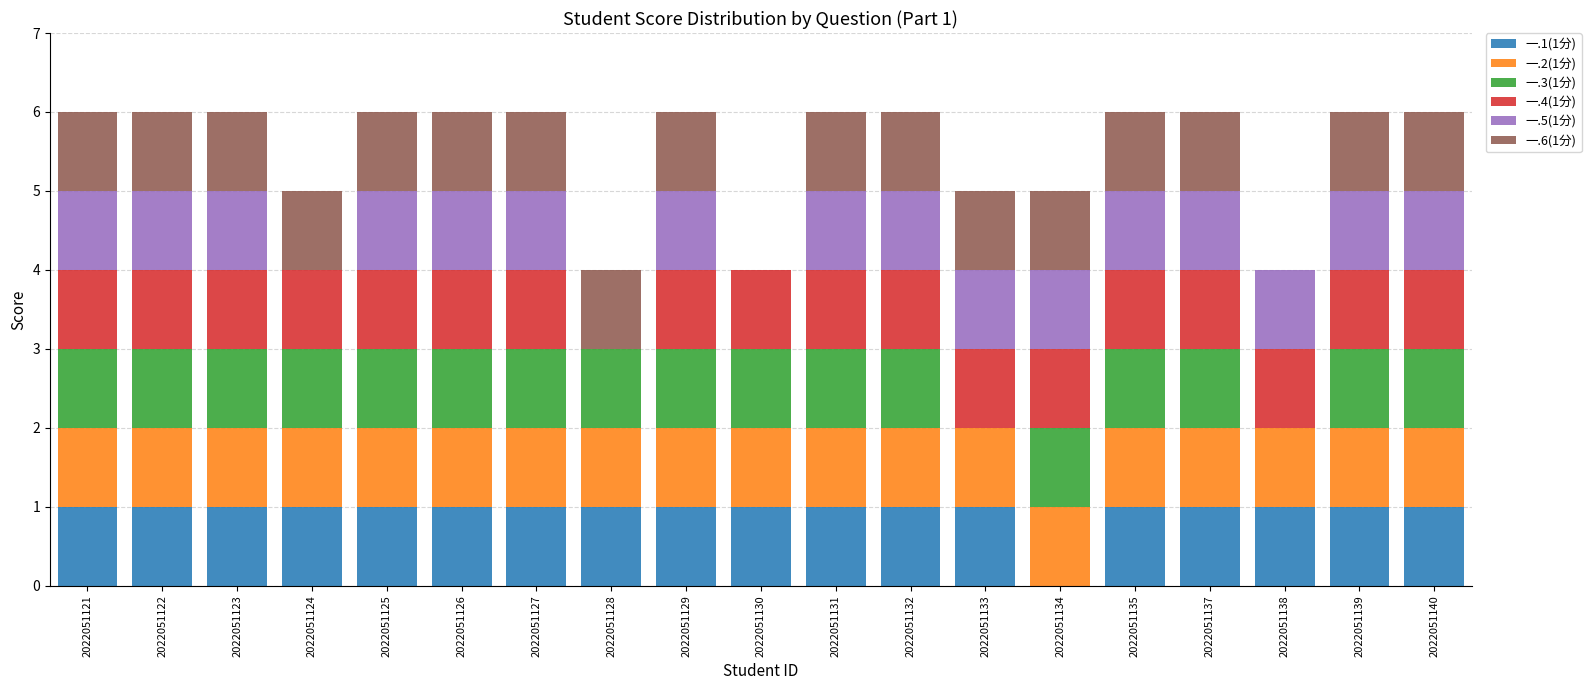

The value of 一.1(1分) at 2022051127 is 0. True or false?

False